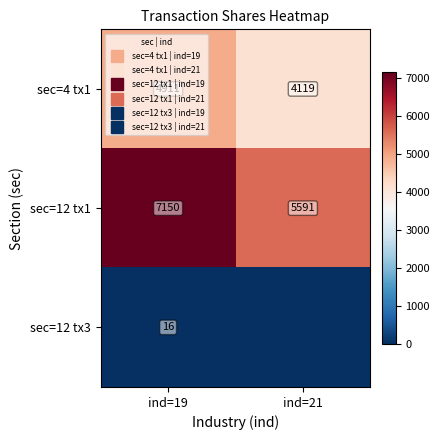

Where is sec=12 tx1 nearest to the value 6370?

ind=21